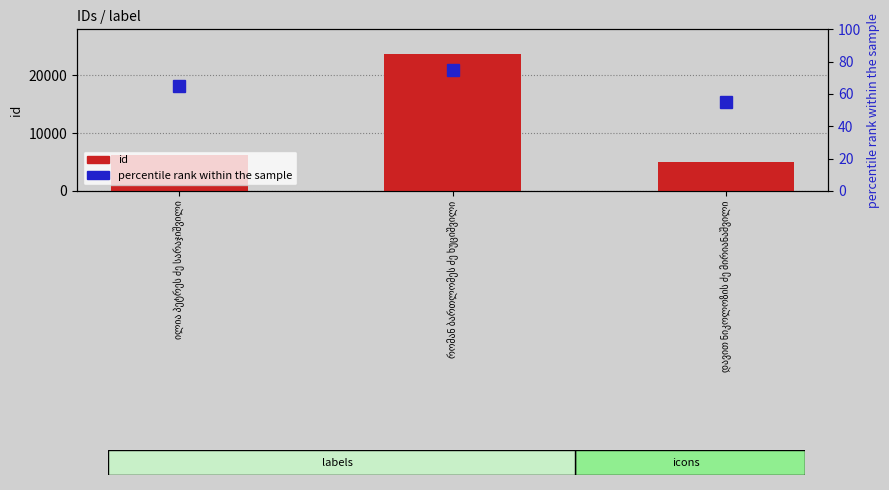

What is the difference between the maximum and minimum values in the id series?

18720